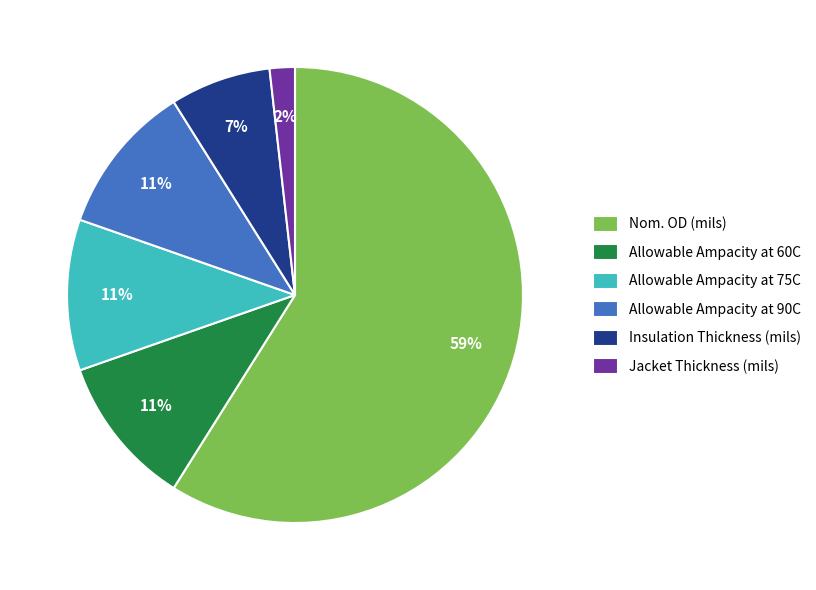

Which slice is the smallest?

Jacket Thickness (mils)